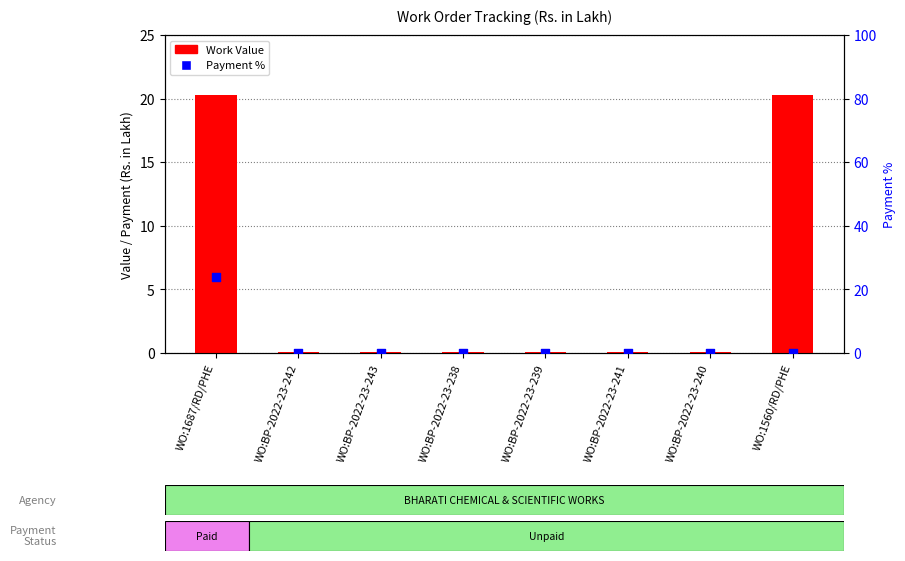

Which series has the widest spread of Y values?

Payment %